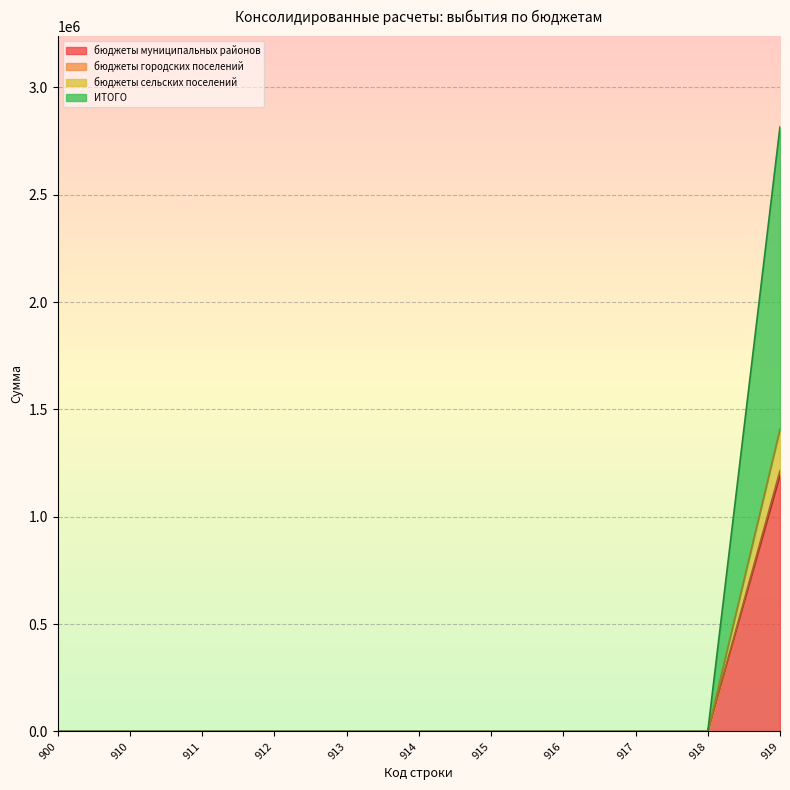

At which category is the sum across all series the highest?

919